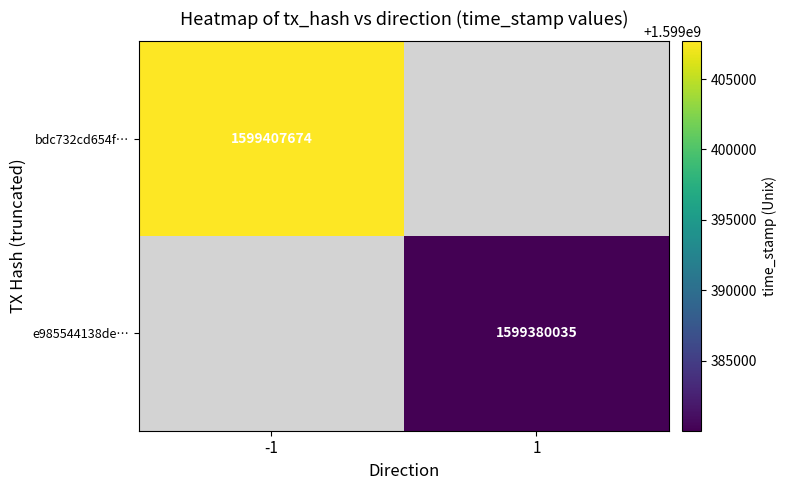

Is it true that e985544138de… equals 444927686 at 1?

False